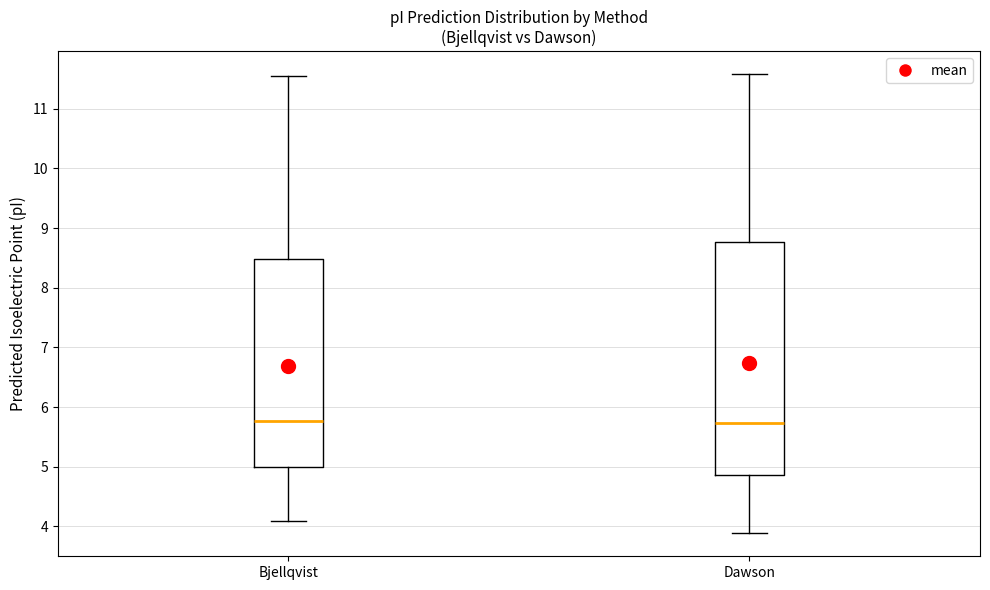

Reading left to right, transcribe this box plot: for each box, give where its median line is, the range the box spans, and where its two whiskers end, as read against the y-axis. The values are not printed on the chart, so give them approximately, as read against the axis.

Bjellqvist: median 5.8, box 5.0 to 8.5, whiskers 4.1 to 11.6
Dawson: median 5.7, box 4.9 to 8.8, whiskers 3.9 to 11.6